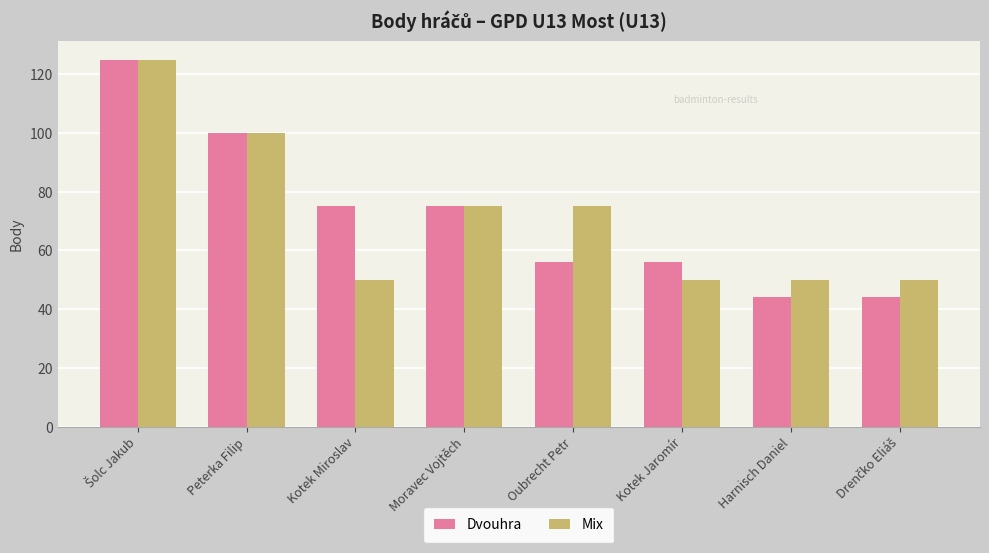

Reading left to right, extract all data points from this chart.

Dvouhra: 125	100	75	75	56	56	44	44
Mix: 125	100	50	75	75	50	50	50